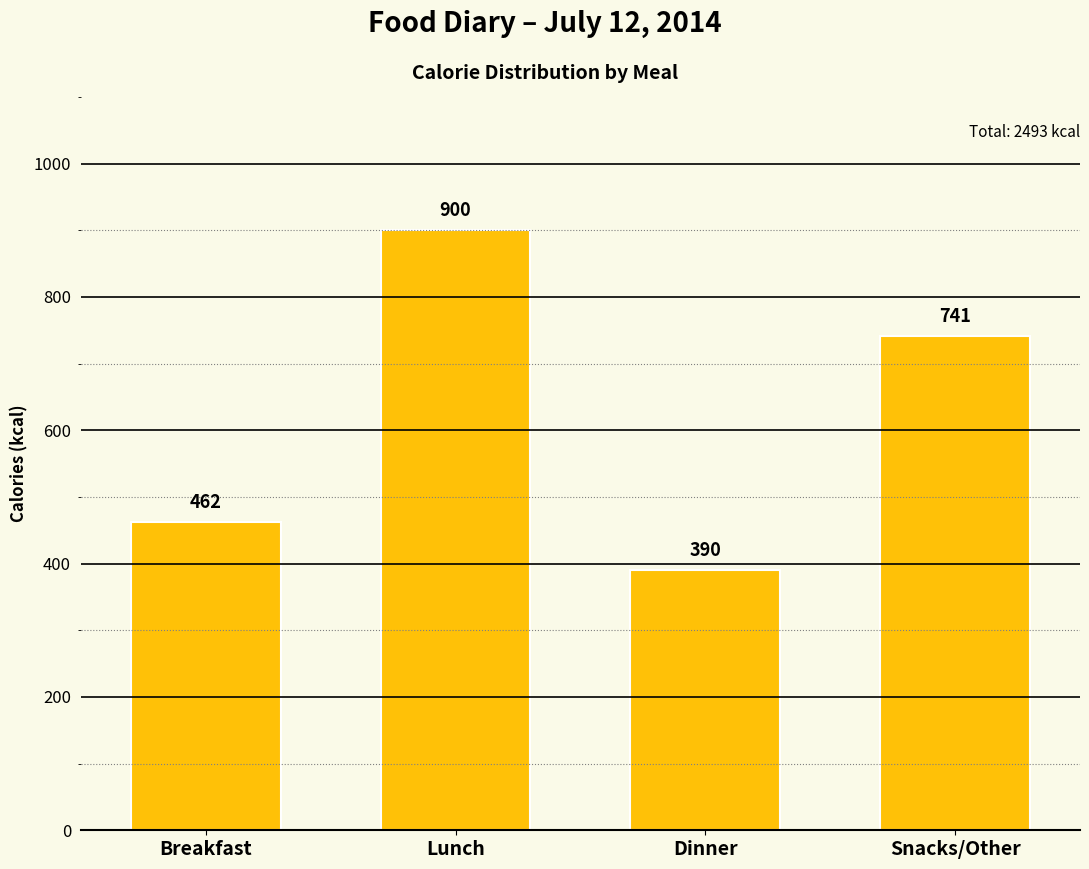

Reading left to right, what are all the values shown in this chart?

Breakfast=462	Lunch=900	Dinner=390	Snacks/Other=741